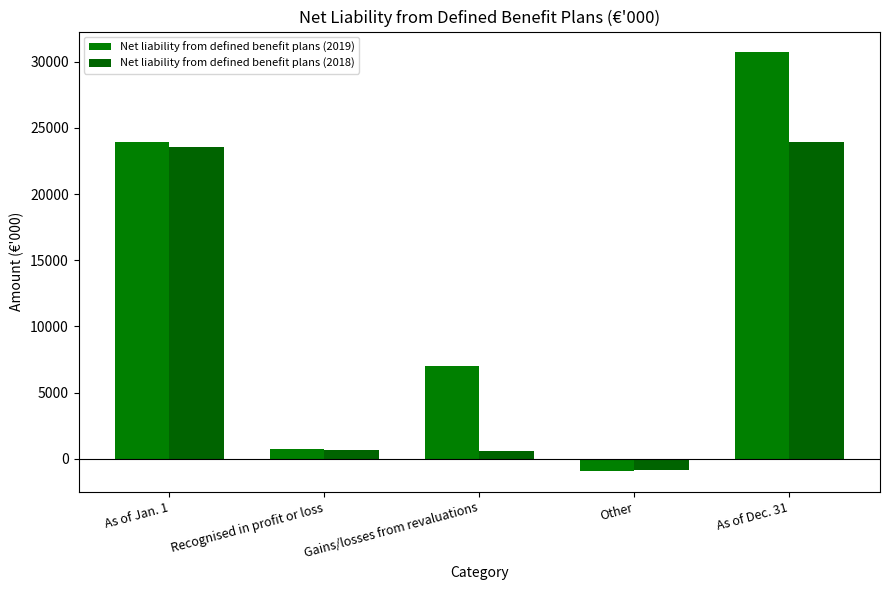

The value of Net liability from defined benefit plans (2019) at Gains/losses from revaluations is 6982. True or false?

True